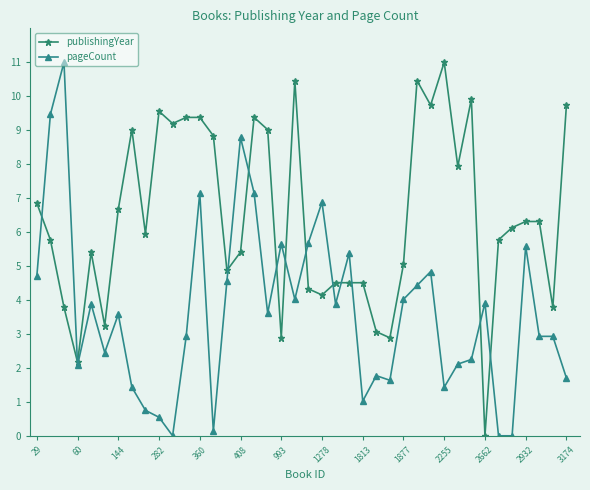

Which series has the largest total across all categories?

publishingYear